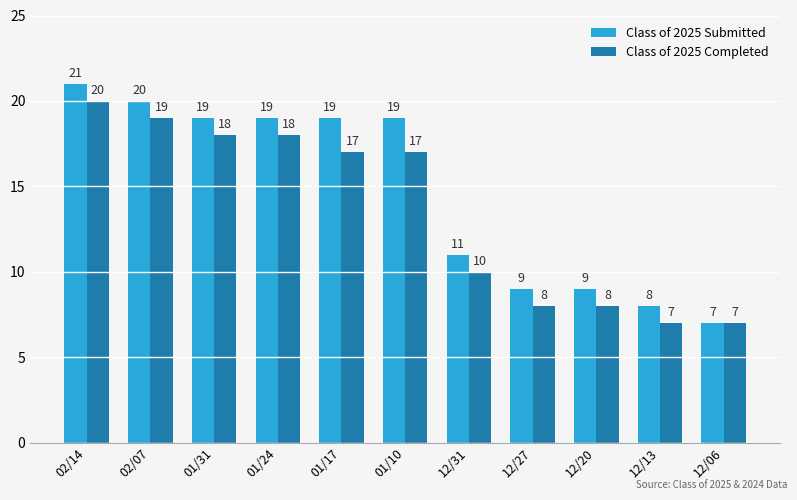

What is the average value of the Class of 2025 Completed series?

14